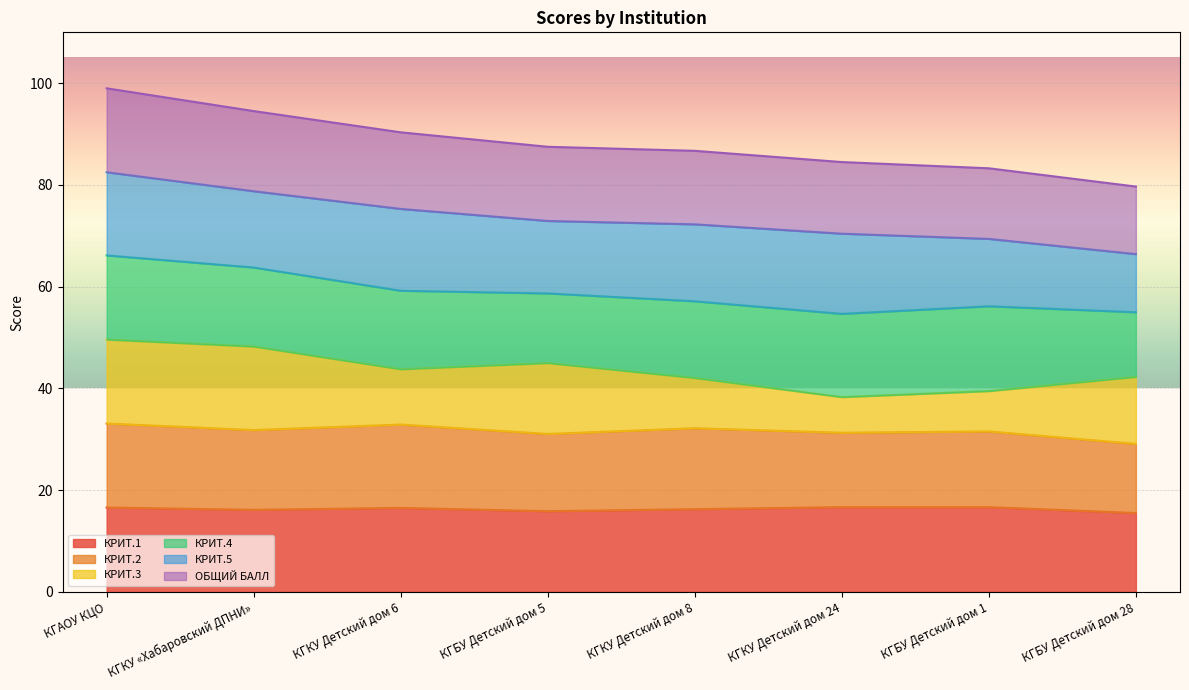

What is the minimum value for КРИТ.1?

15.5